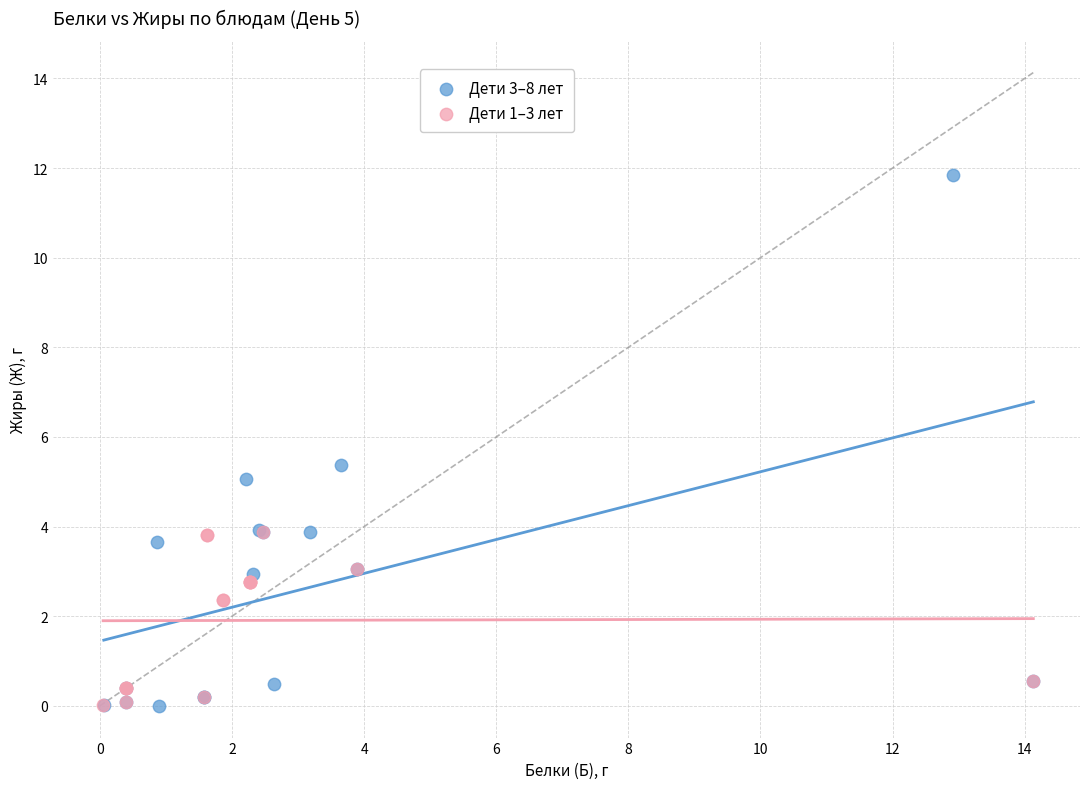

What are all the series names shown in the legend?

Дети 3–8 лет, Дети 1–3 лет